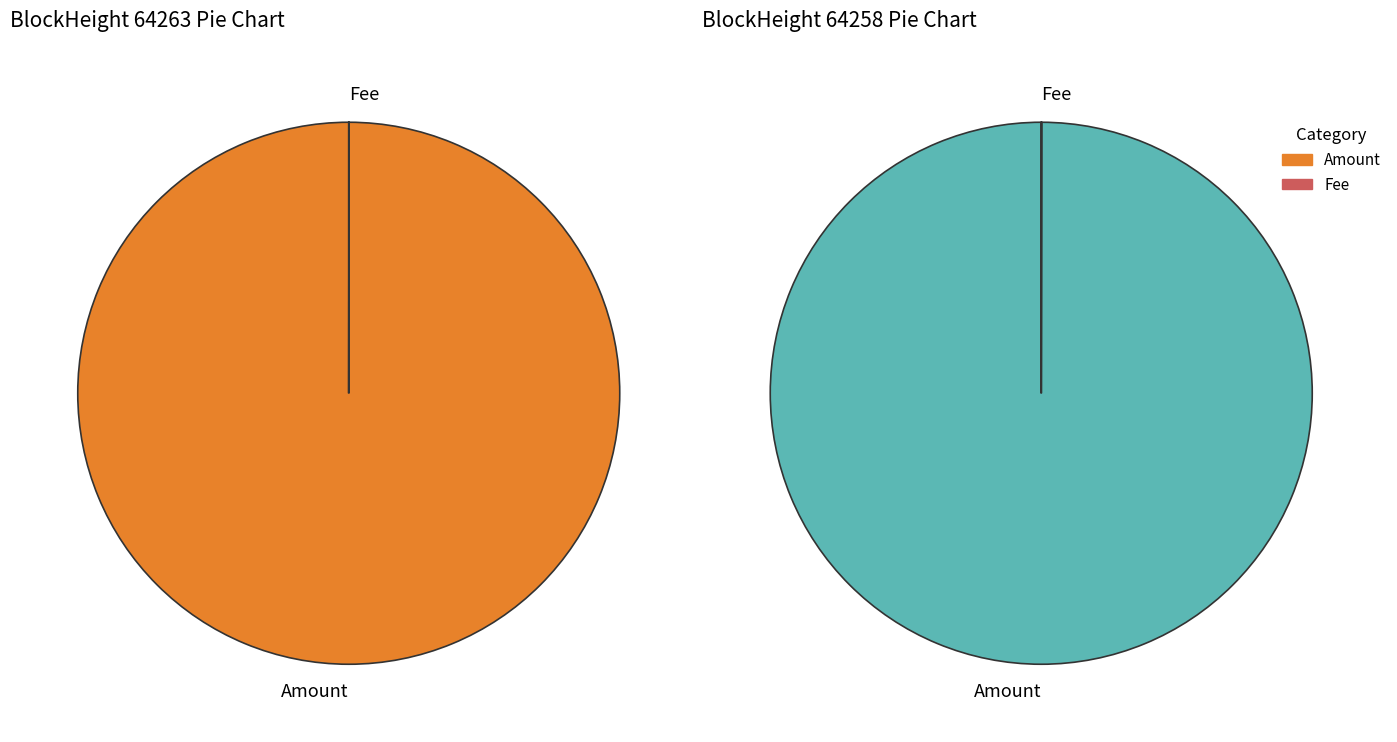

Is the sum of 64258 and 64263 greater than half?

Yes